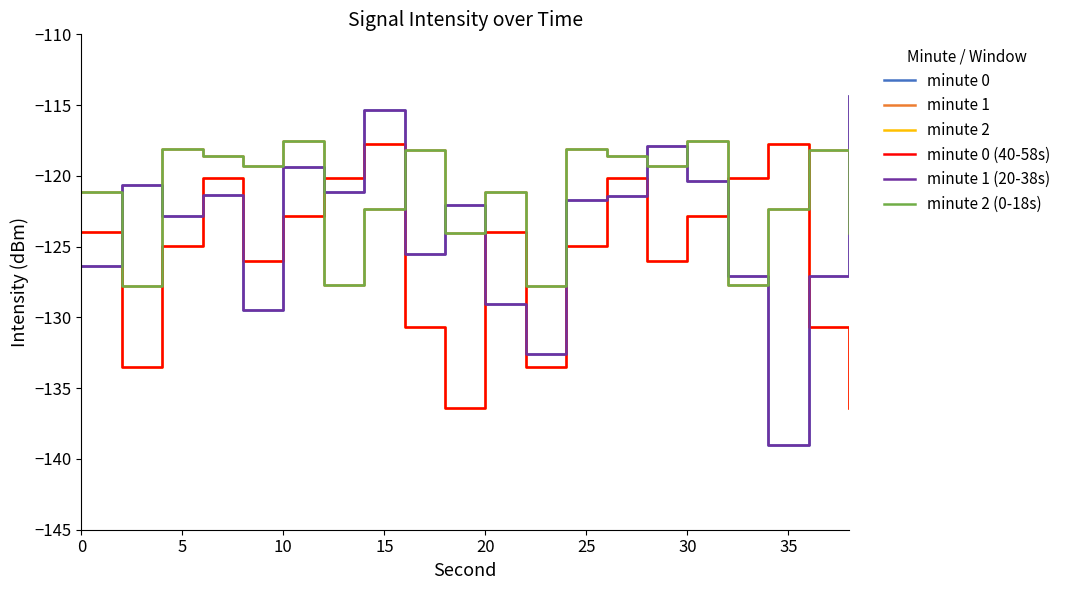

How many times do minute 0 (40-58s) and minute 1 cross each other?

4